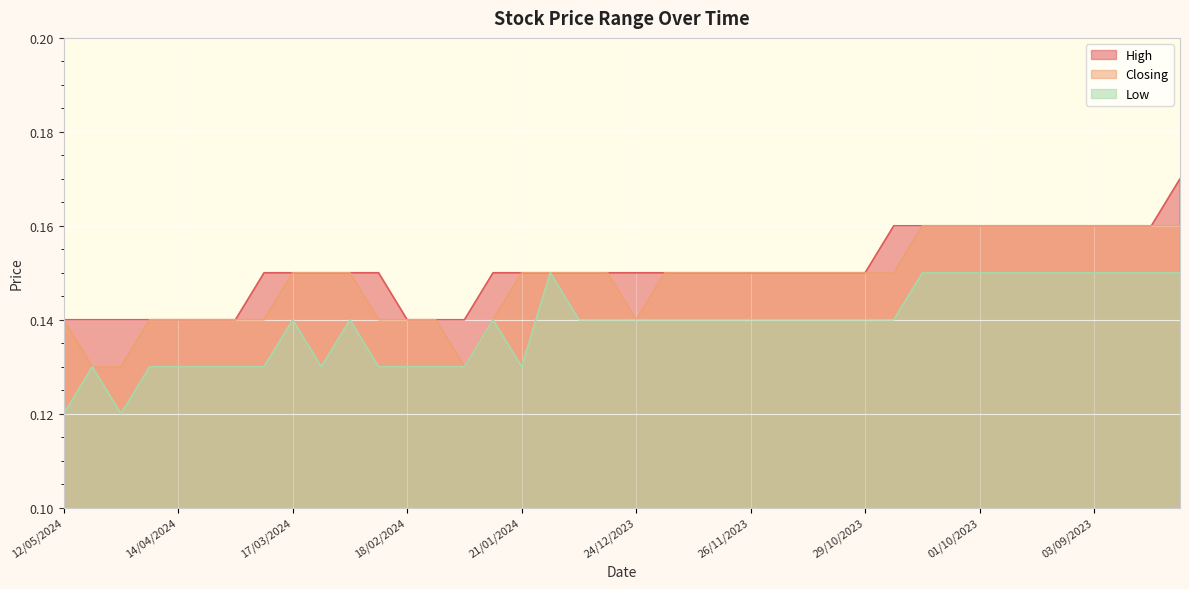

What is the label of the 20th point from the left?

31/12/2023